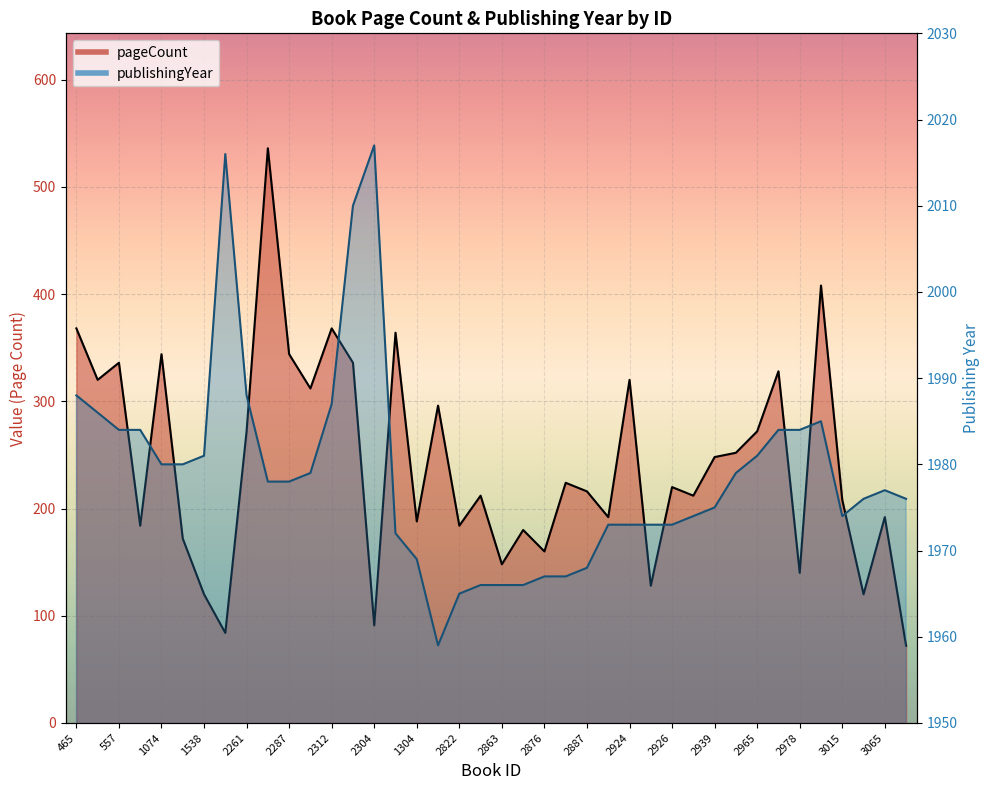

True or false: publishingYear has more than 1 points higher than both neighbors.

True